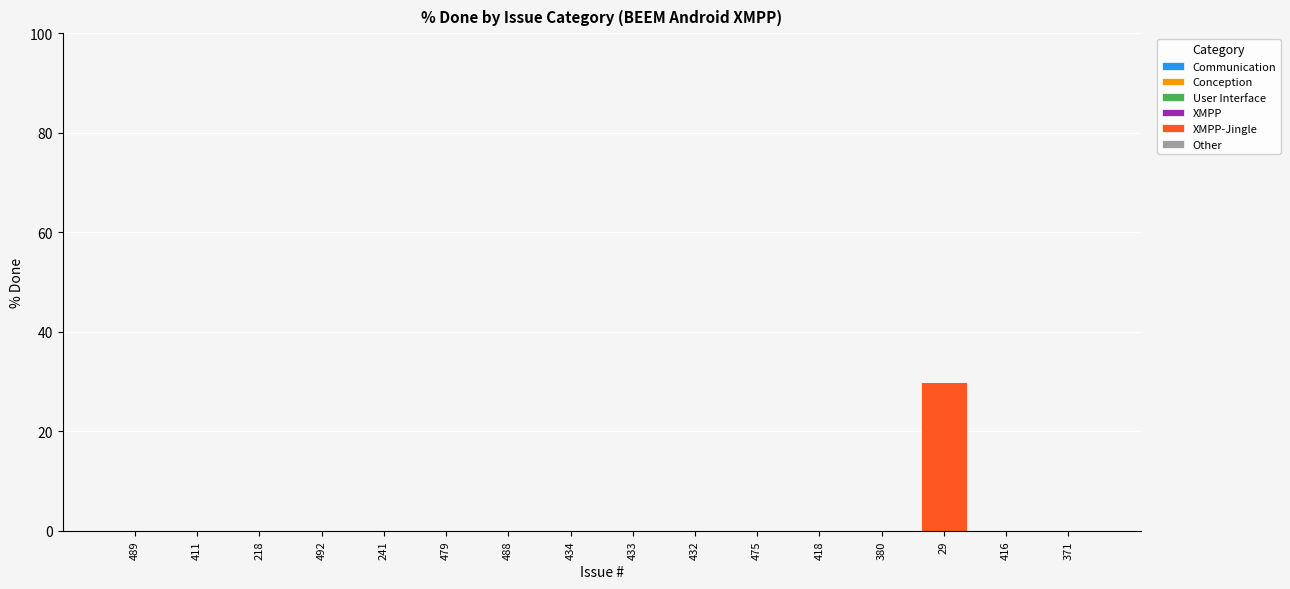

Which label corresponds to the largest value in the chart?

29